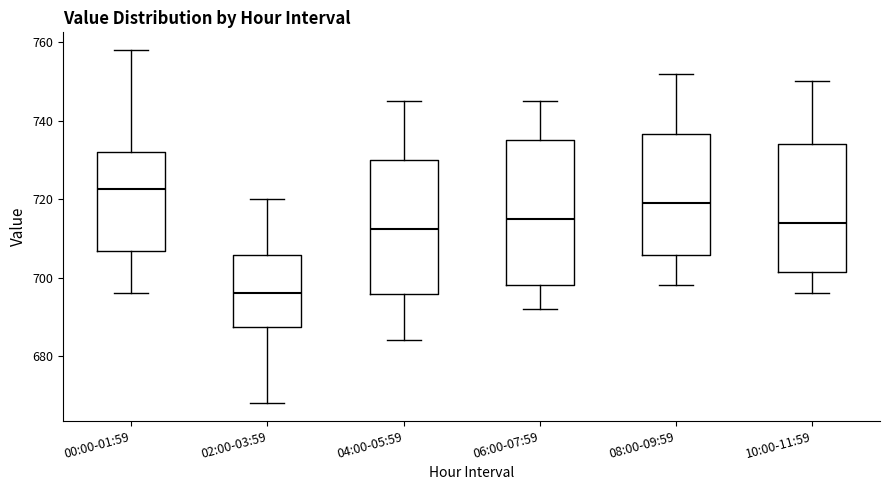

Reading left to right, read every box against the y-axis: the position of its median line, the range the box covers, and the ends of its whiskers. The values are not printed on the chart, so give them approximately, as read against the axis.

00:00-01:59: median 722, box 706 to 732, whiskers 696 to 758
02:00-03:59: median 696, box 688 to 706, whiskers 668 to 720
04:00-05:59: median 712, box 696 to 730, whiskers 684 to 746
06:00-07:59: median 716, box 698 to 736, whiskers 692 to 746
08:00-09:59: median 720, box 706 to 736, whiskers 698 to 752
10:00-11:59: median 714, box 702 to 734, whiskers 696 to 750